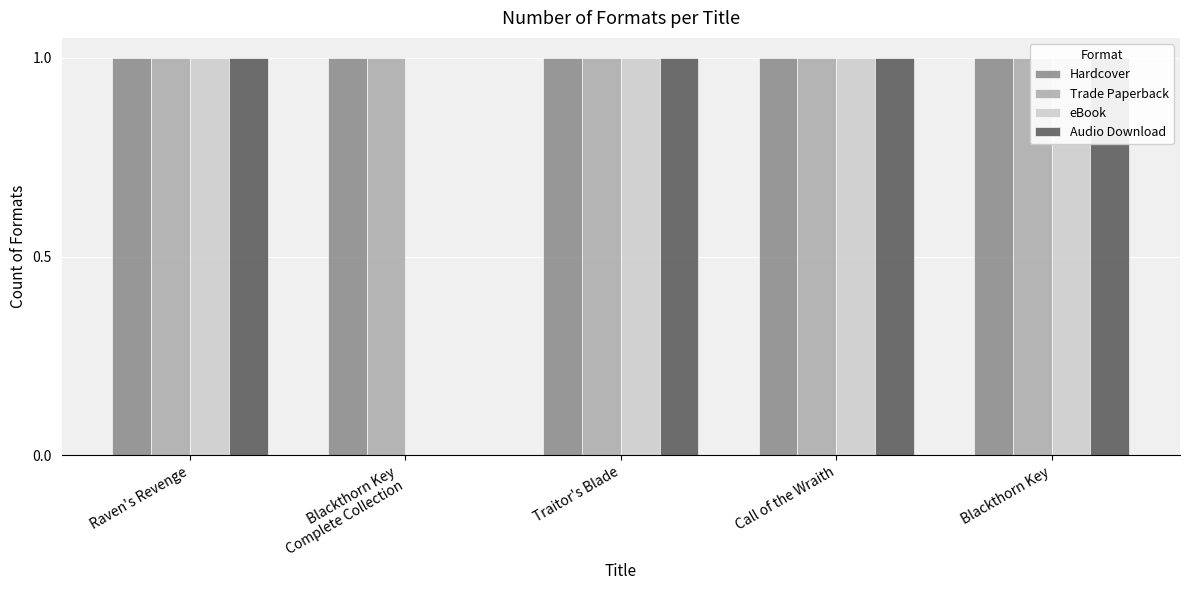

At which label is Trade Paperback closest to 1?

Raven's Revenge